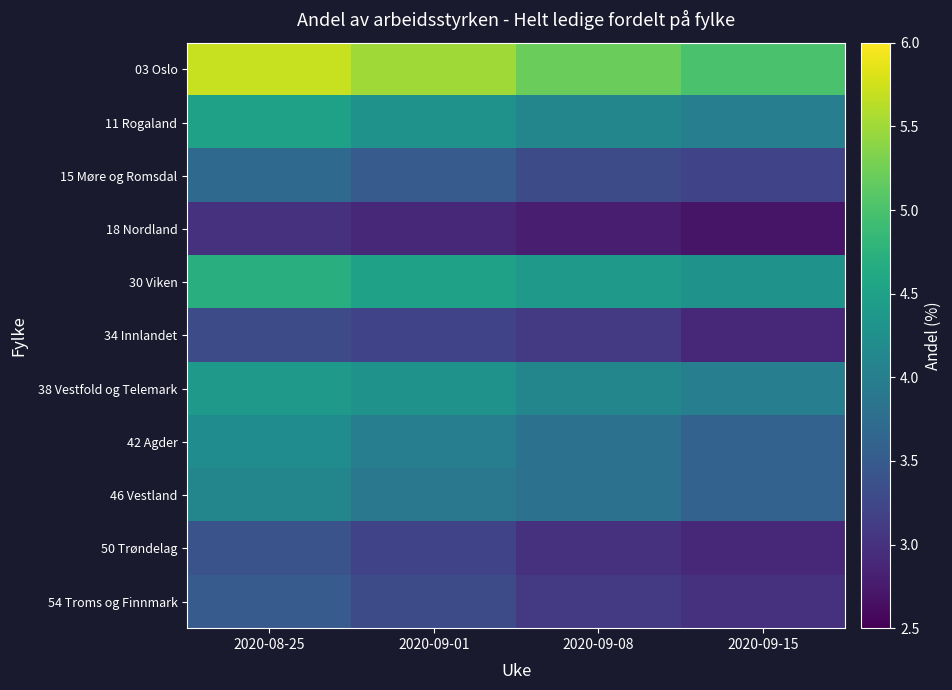

Which series has the largest range (max minus min)?

03 Oslo